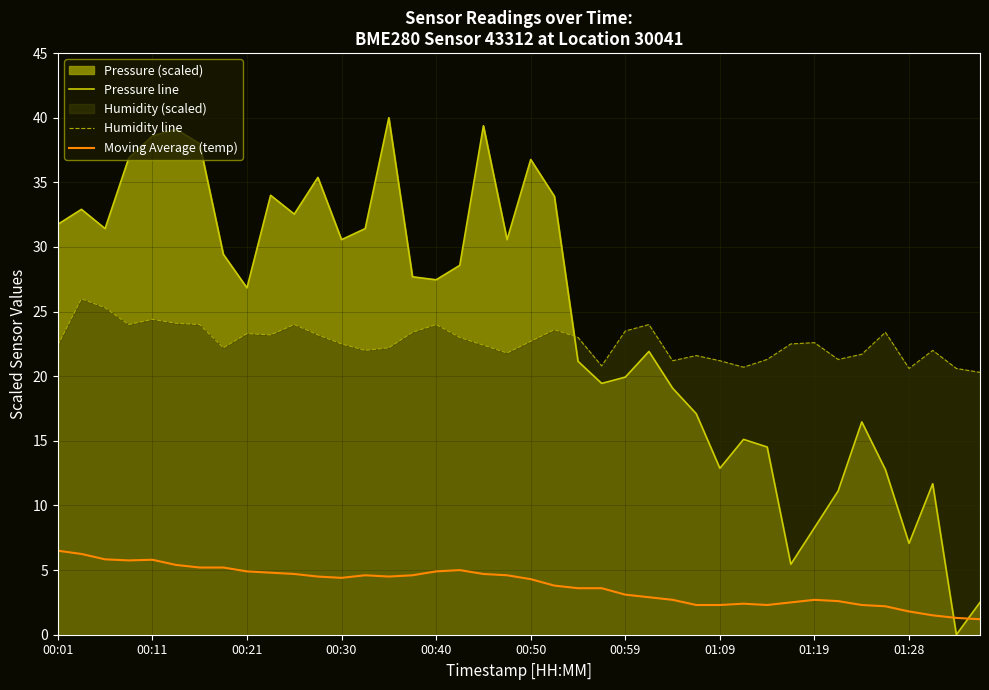

List the series in order of their peak value, highest first.

Pressure line, Humidity line, Moving Average (temp)